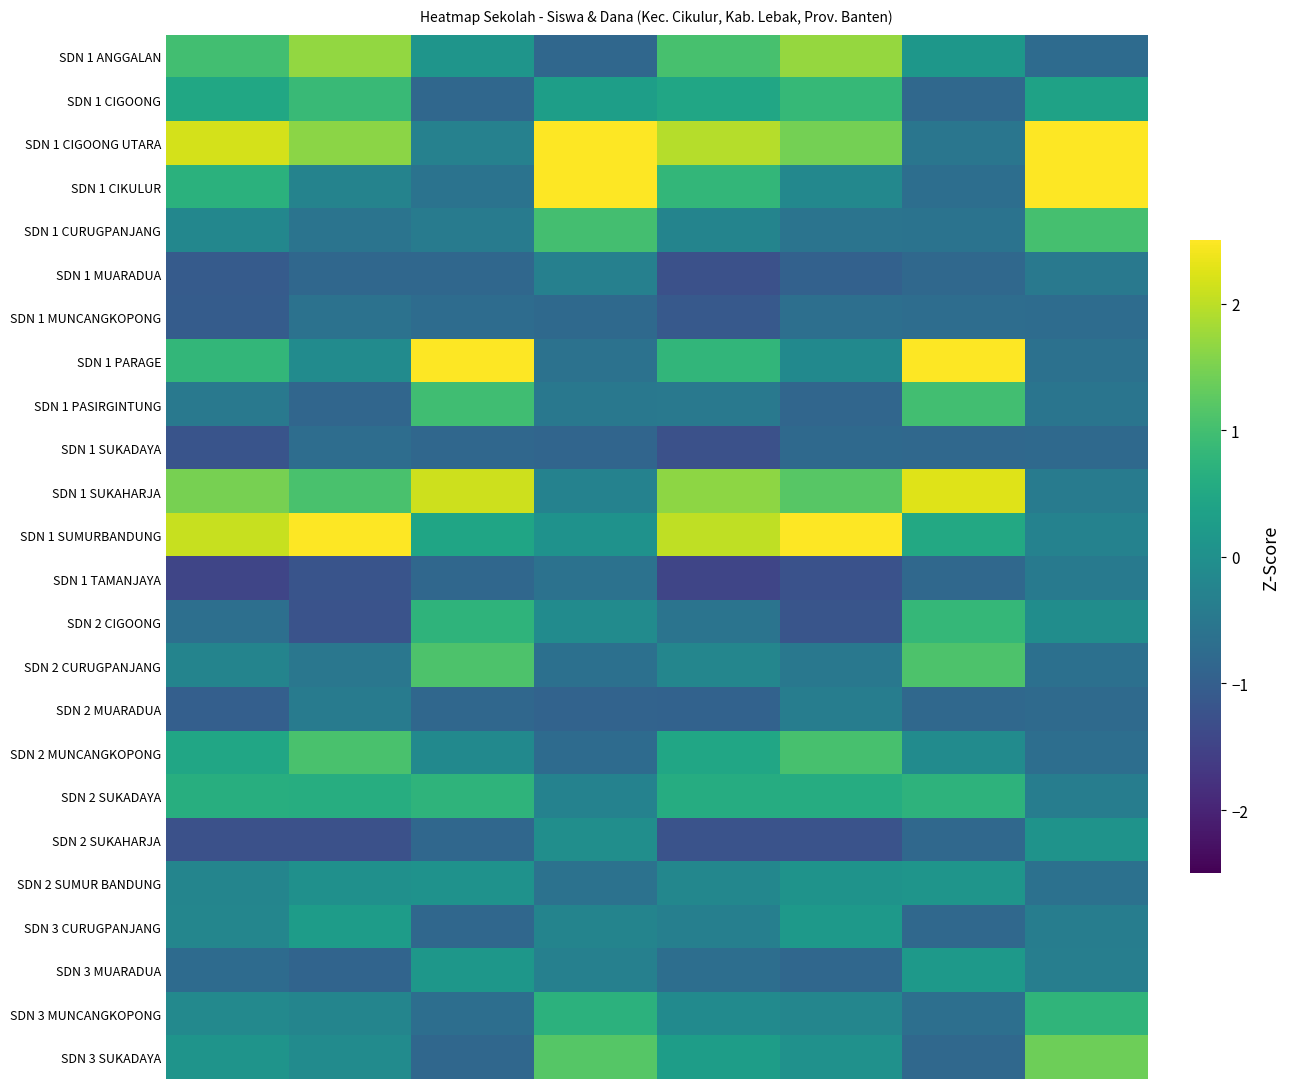

Reading right to left, transcribe all the data shown in this chart.

SDN 1 ANGGALAN: -0.8	0.2	1.7	1.0	-0.8	0.1	1.7	1.0
SDN 1 CIGOONG: 0.4	-0.8	0.8	0.5	0.3	-0.8	0.9	0.5
SDN 1 CIGOONG UTARA: 2.5	-0.5	1.4	1.9	2.7	-0.3	1.6	2.2
SDN 1 CIKULUR: 2.9	-0.7	-0.2	0.8	2.8	-0.6	-0.3	0.7
SDN 1 CURUGPANJANG: 1.0	-0.6	-0.6	-0.2	1.0	-0.4	-0.6	-0.2
SDN 1 MUARADUA: -0.5	-0.8	-1.0	-1.3	-0.3	-0.8	-0.8	-1.1
SDN 1 MUNCANGKOPONG: -0.7	-0.7	-0.7	-1.1	-0.8	-0.7	-0.6	-1.0
SDN 1 PARAGE: -0.6	2.8	-0.1	0.8	-0.6	3.0	-0.1	0.8
SDN 1 PASIRGINTUNG: -0.6	1.0	-0.9	-0.5	-0.5	1.0	-0.9	-0.5
SDN 1 SUKADAYA: -0.8	-0.8	-0.8	-1.3	-0.9	-0.8	-0.7	-1.2
SDN 1 SUKAHARJA: -0.4	2.2	1.2	1.6	-0.3	2.1	1.1	1.5
SDN 1 SUMURBANDUNG: -0.3	0.5	2.6	2.0	0.0	0.4	2.5	2.1
SDN 1 TAMANJAYA: -0.5	-0.8	-1.2	-1.5	-0.6	-0.8	-1.2	-1.5
SDN 2 CIGOONG: -0.0	0.8	-1.2	-0.6	-0.1	0.8	-1.2	-0.7
SDN 2 CURUGPANJANG: -0.7	1.1	-0.5	-0.2	-0.7	1.1	-0.5	-0.2
SDN 2 MUARADUA: -0.8	-0.8	-0.4	-0.9	-0.9	-0.8	-0.4	-1.0
SDN 2 MUNCANGKOPONG: -0.7	-0.1	1.1	0.5	-0.7	-0.1	1.1	0.5
SDN 2 SUKADAYA: -0.4	0.7	0.6	0.6	-0.3	0.8	0.6	0.6
SDN 2 SUKAHARJA: 0.1	-0.8	-1.2	-1.2	-0.0	-0.8	-1.3	-1.3
SDN 2 SUMUR BANDUNG: -0.6	0.1	0.1	-0.2	-0.6	0.1	0.0	-0.2
SDN 3 CURUGPANJANG: -0.4	-0.8	0.2	-0.3	-0.2	-0.8	0.3	-0.2
SDN 3 MUARADUA: -0.4	0.2	-0.8	-0.7	-0.3	0.1	-0.9	-0.8
SDN 3 MUNCANGKOPONG: 0.8	-0.7	-0.2	-0.1	0.7	-0.7	-0.2	-0.1
SDN 3 SUKADAYA: 1.4	-0.8	0.0	0.3	1.2	-0.8	-0.1	0.1